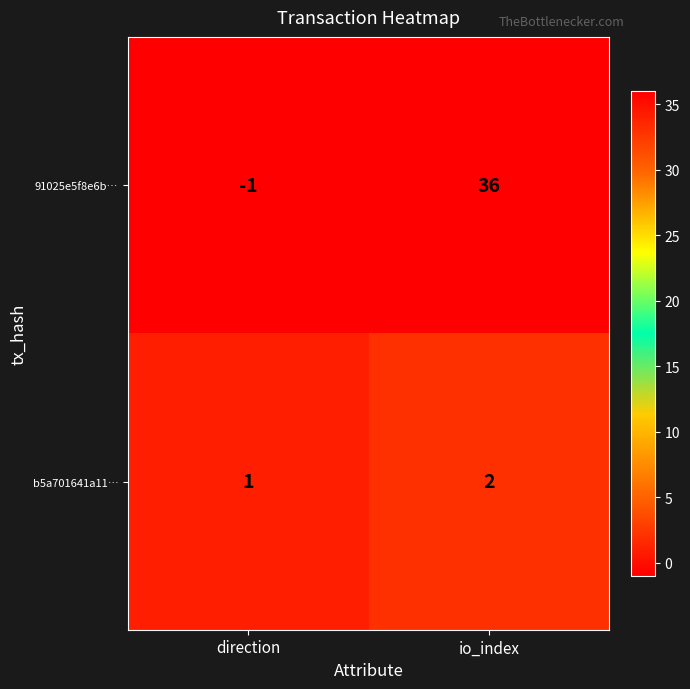

Rank the series at io_index from highest to lowest value.

91025e5f8e6b…, b5a701641a11…